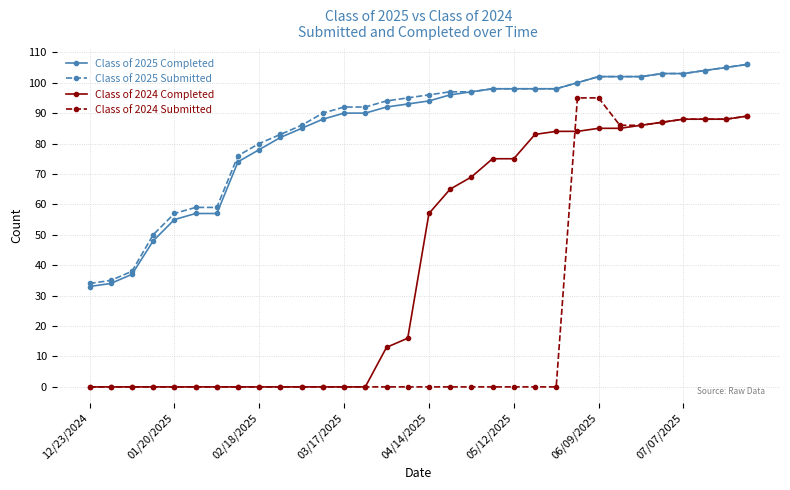

Reading left to right, what are all the values shown in this chart?

Class of 2025 Completed: 33	34	37	48	55	57	57	74	78	82	85	88	90	90	92	93	94	96	97	98	98	98	98	100	102	102	102	103	103	104	105	106
Class of 2025 Submitted: 34	35	38	50	57	59	59	76	80	83	86	90	92	92	94	95	96	97	97	98	98	98	98	100	102	102	102	103	103	104	105	106
Class of 2024 Completed: 0	0	0	0	0	0	0	0	0	0	0	0	0	0	13	16	57	65	69	75	75	83	84	84	85	85	86	87	88	88	88	89
Class of 2024 Submitted: 0	0	0	0	0	0	0	0	0	0	0	0	0	0	0	0	0	0	0	0	0	0	0	95	95	86	86	87	88	88	88	89